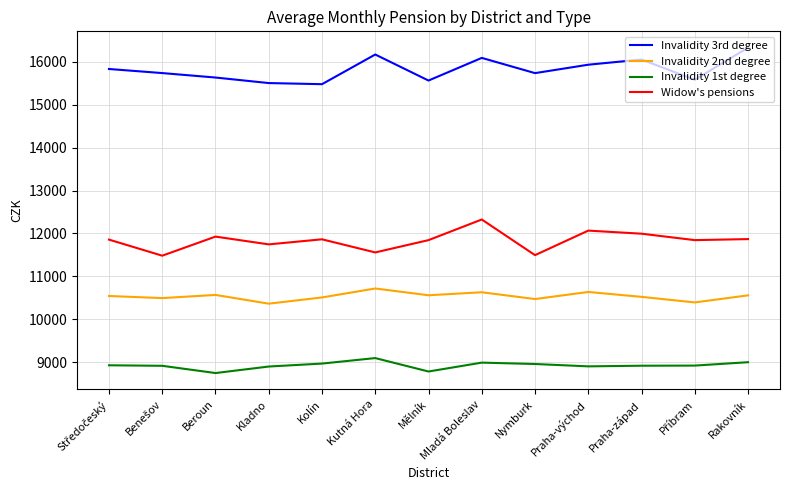

What is the difference between the maximum and minimum values in the Invalidity 3rd degree series?

853